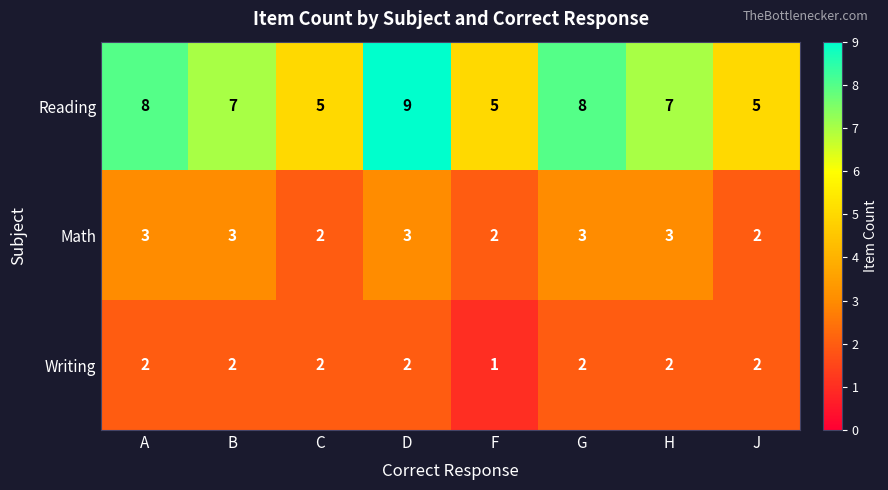

Which category has the lowest value across all series?

F